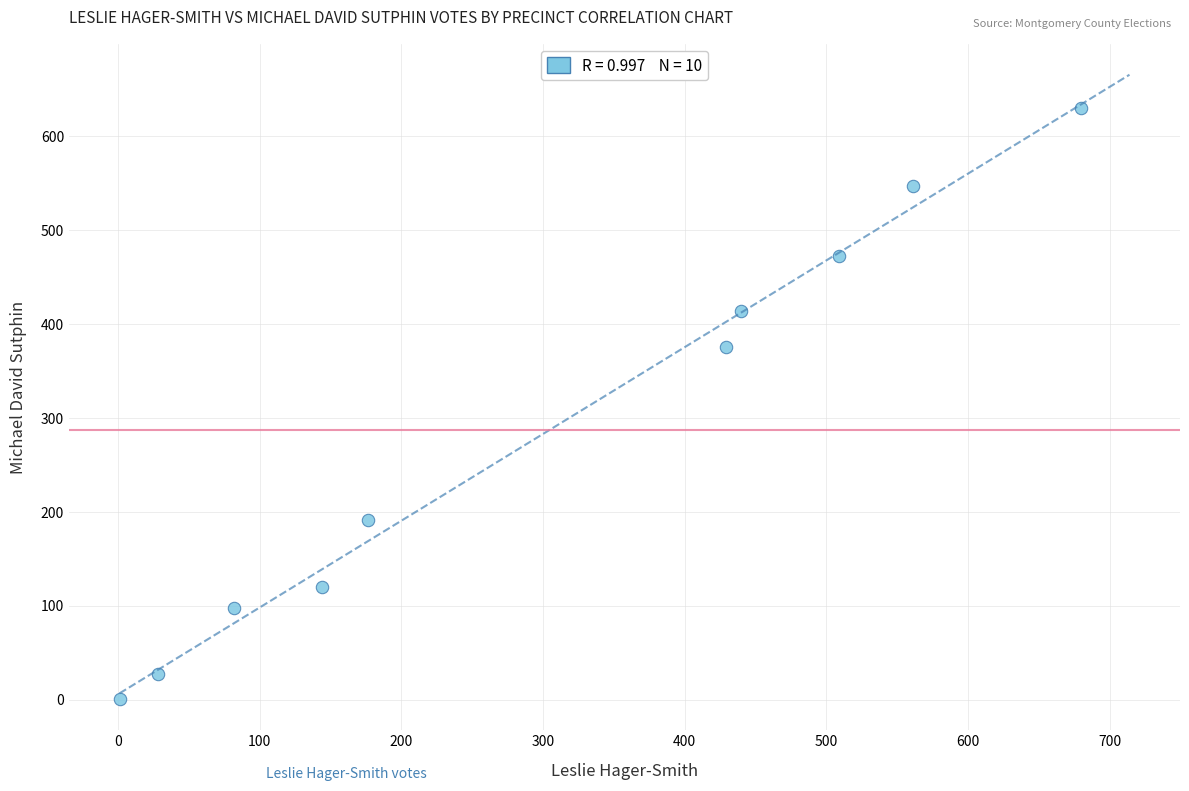

What Y value in the scatter plot is closest to 315?

375